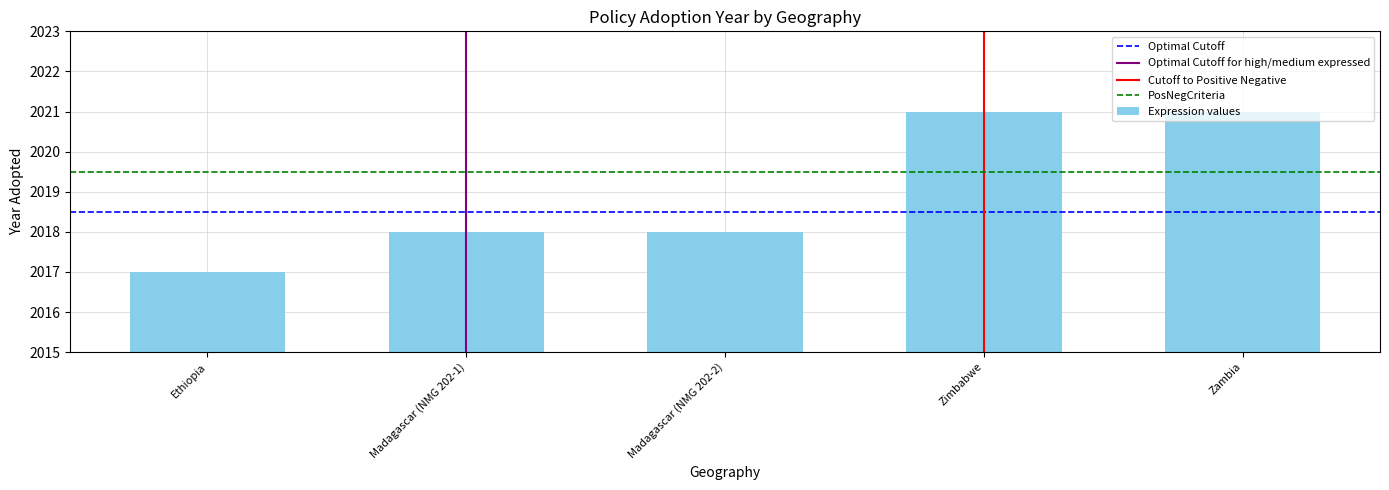

What is the greatest value displayed?

2021